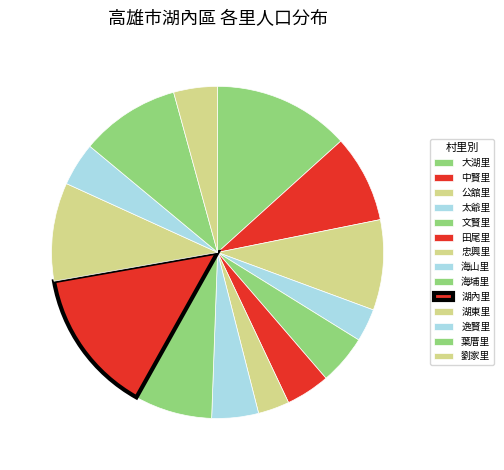

How many slices are in this pie chart?

14